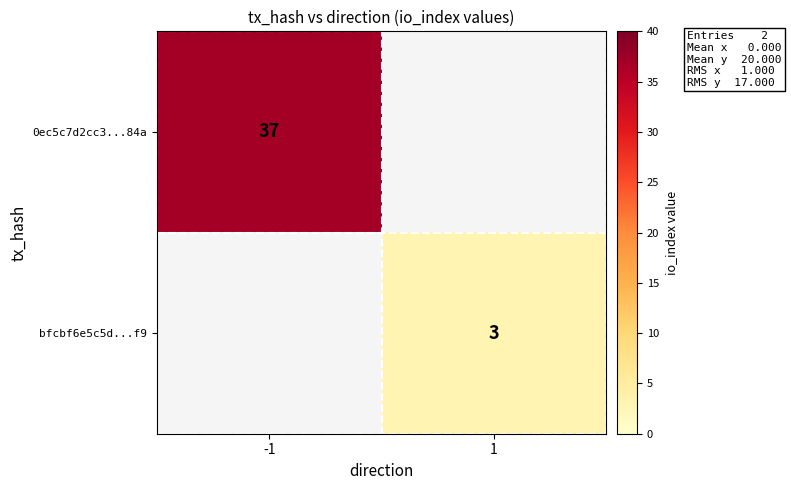

True or false: bfcbf6e5c5d...f9 has a value of 3 at 1.

True